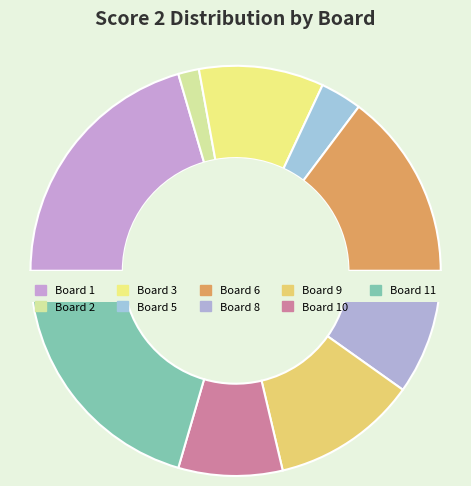

To the nearest percent, what is the difference between the 3 and 11 slice percentages?

11%